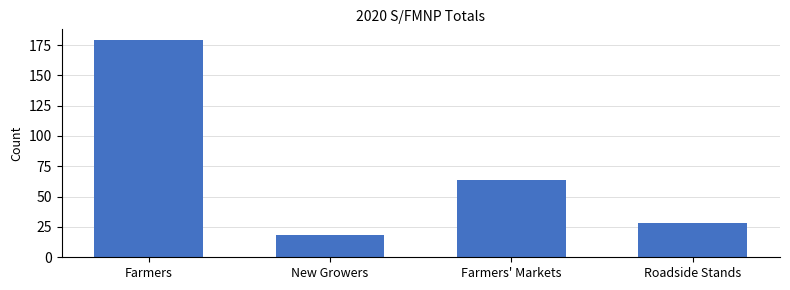

List the labels in order of value, smallest first.

New Growers, Roadside Stands, Farmers' Markets, Farmers